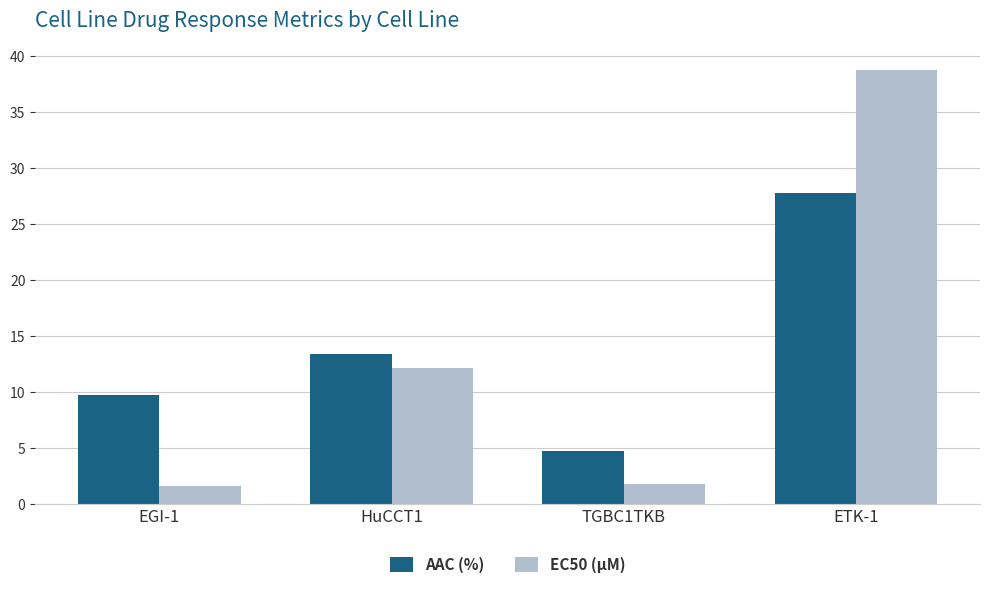

Is the value of AAC (%) at ETK-1 greater than the value of EC50 (µM) at EGI-1?

Yes